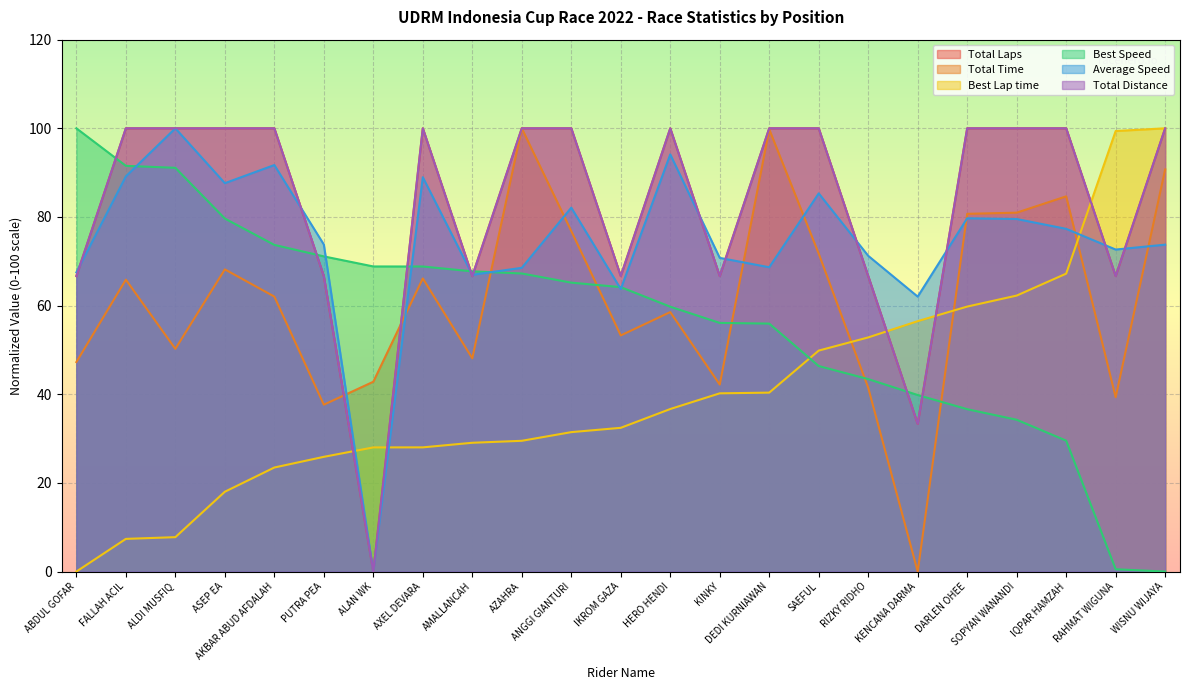

At how many categories does at least one series exceed 37?

23